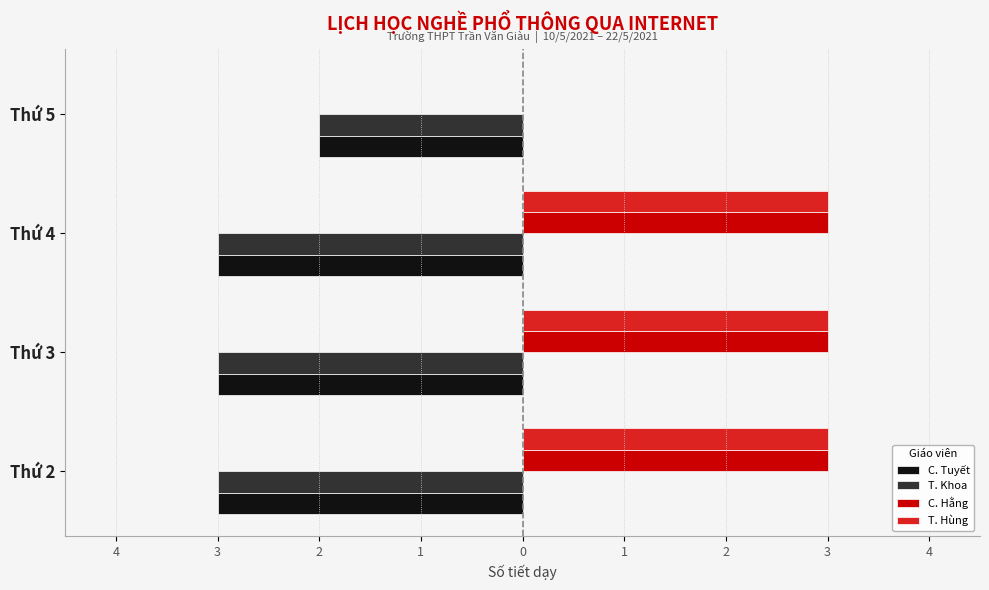

What are all the series names shown in the legend?

C. Tuyết, T. Khoa, C. Hằng, T. Hùng